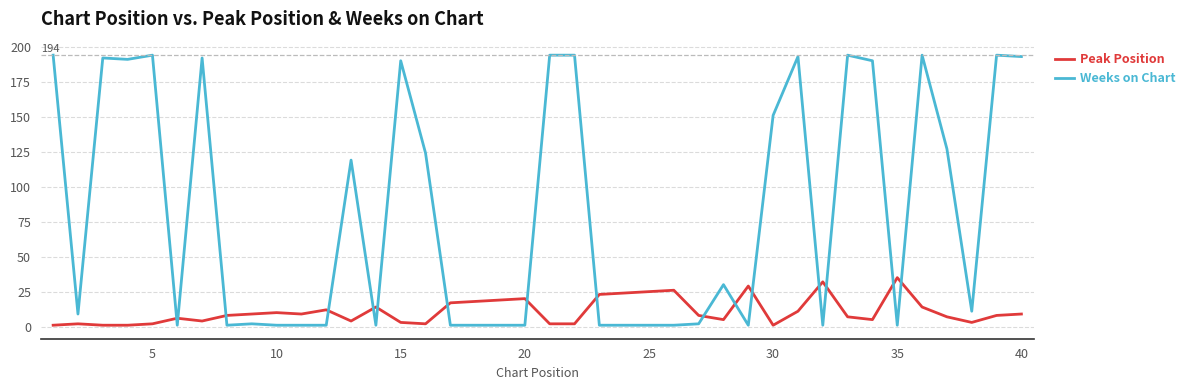

Which series has the widest spread of values?

Weeks on Chart